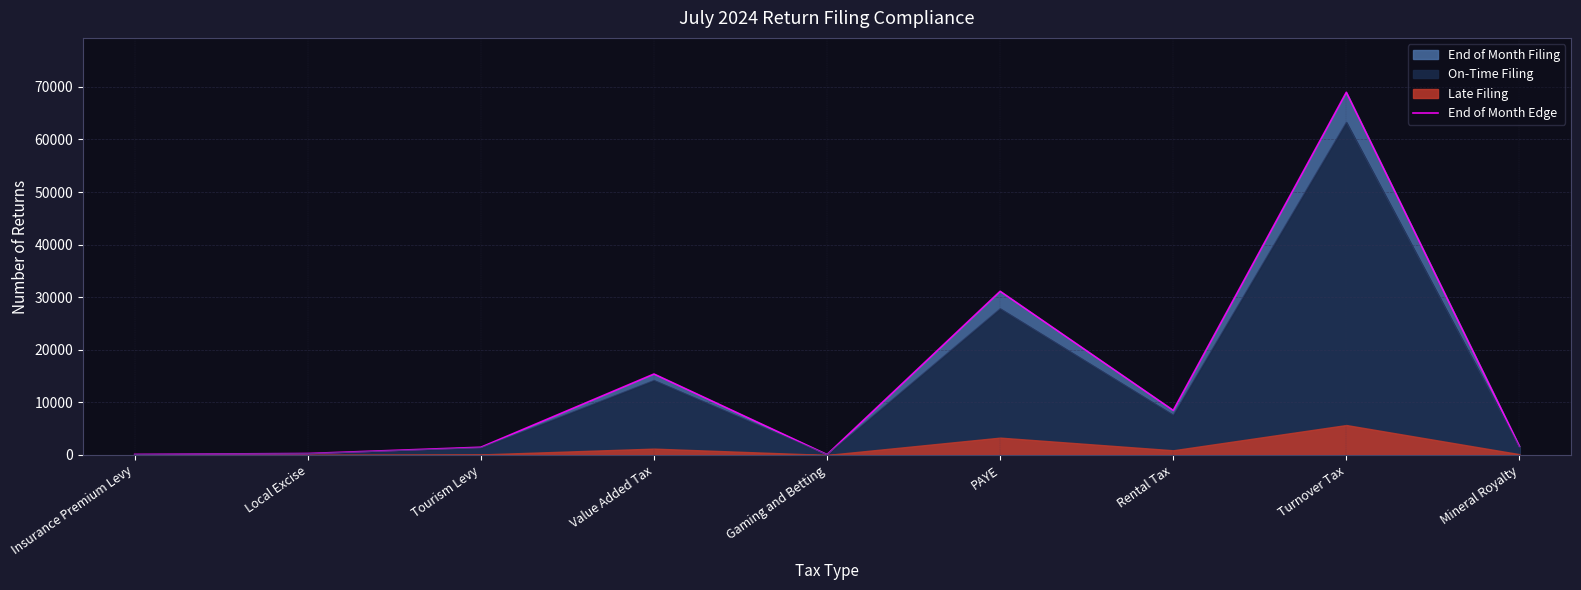

Reading left to right, extract all data points from this chart.

110	281	1476	15395	82	31125	8479	68964	1655